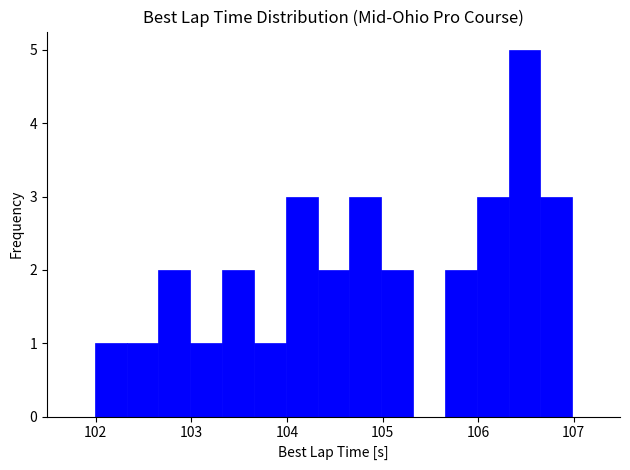

Around what value on the x-axis is the tallest bar? Give the approximate position of its centre, as read against the axis.

106.5